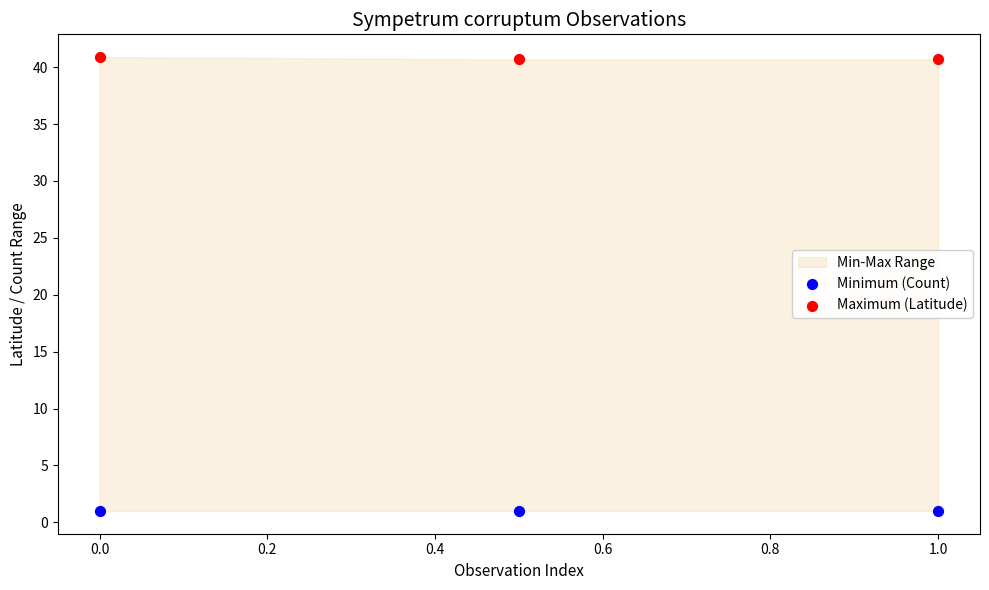

Which series contains the lowest Y value?

Minimum (Count)